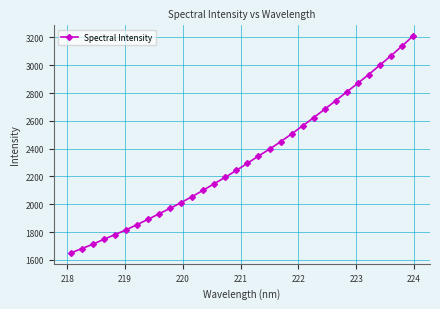

What is the value of the 21st point from the left?

2505.9